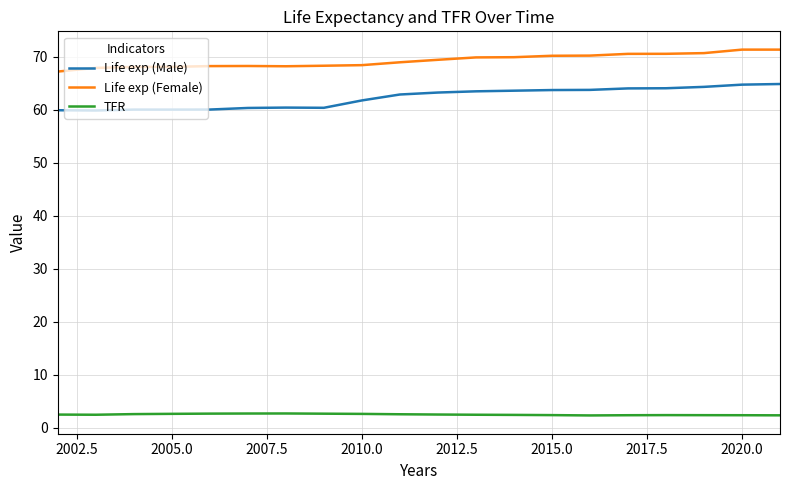

Which series has the largest total across all categories?

Life exp (Female)